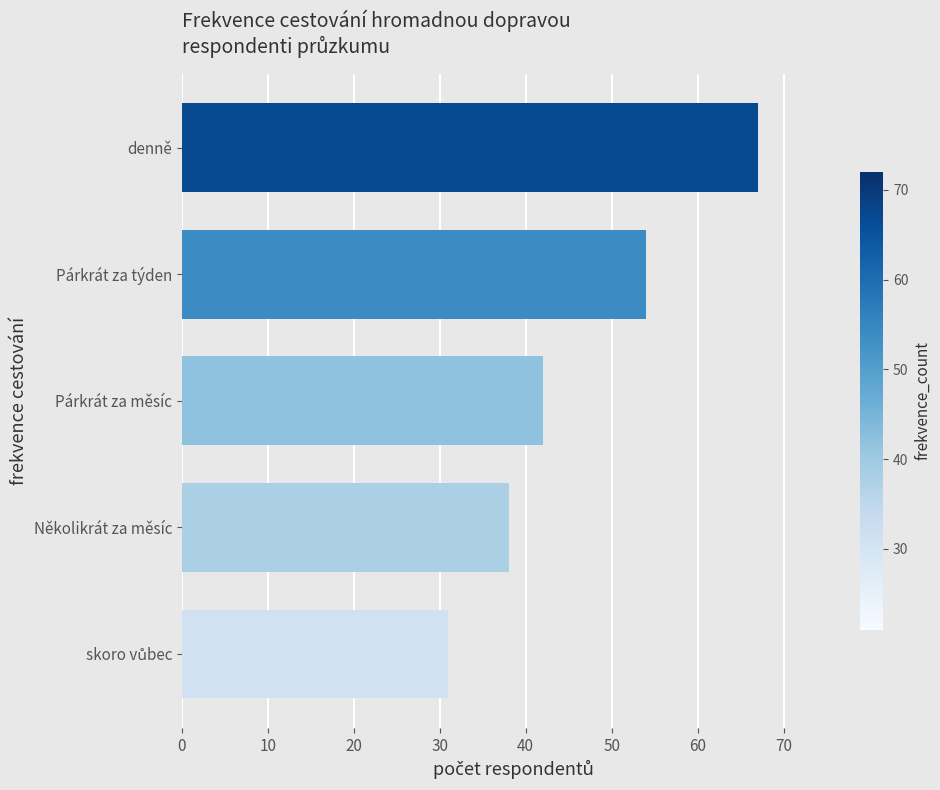

How many categories are shown in the chart?

5